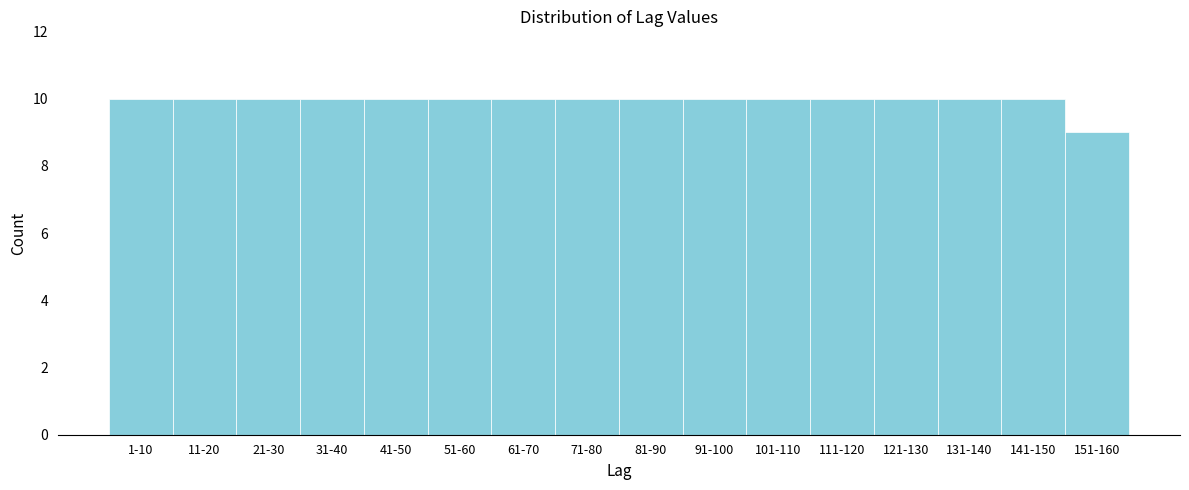

Reading left to right, extract all data points from this chart.

10	10	10	10	10	10	10	10	10	10	10	10	10	10	10	9